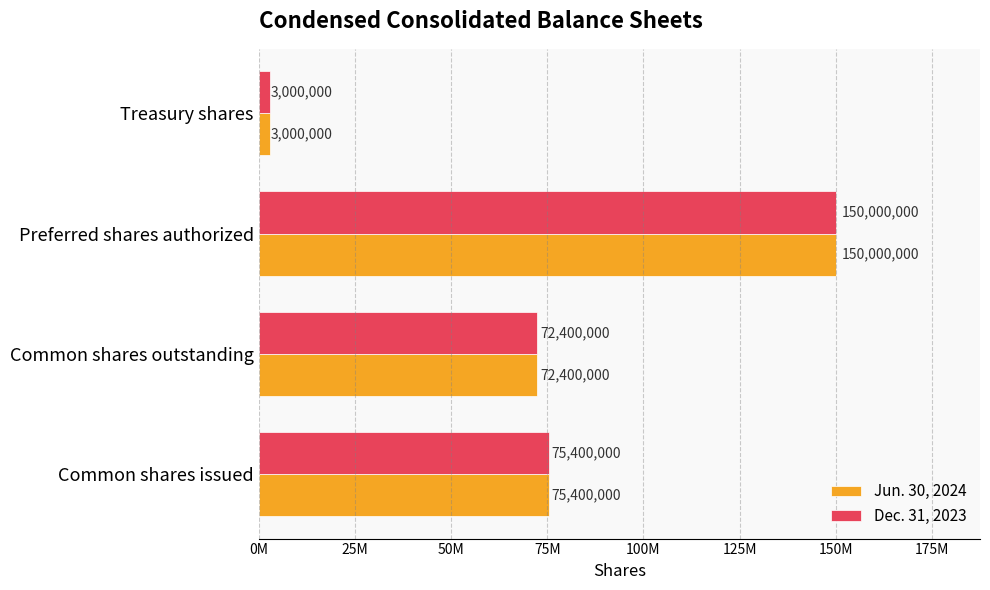

Reading left to right, what are all the values shown in this chart?

Jun. 30, 2024: 75400000	72400000	150000000	3000000
Dec. 31, 2023: 75400000	72400000	150000000	3000000